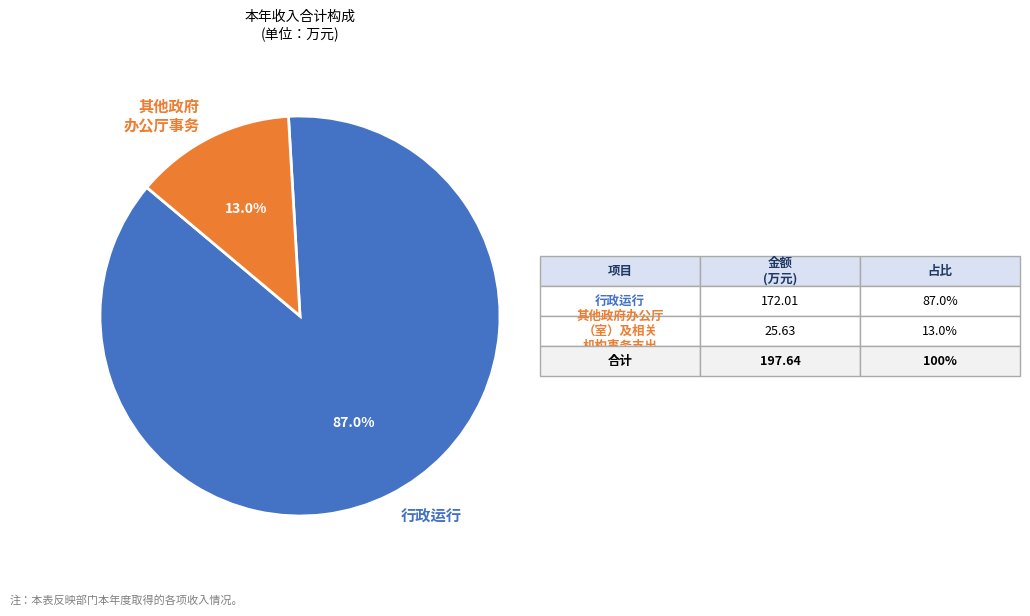

Is there any slice that represents more than half of the pie?

Yes